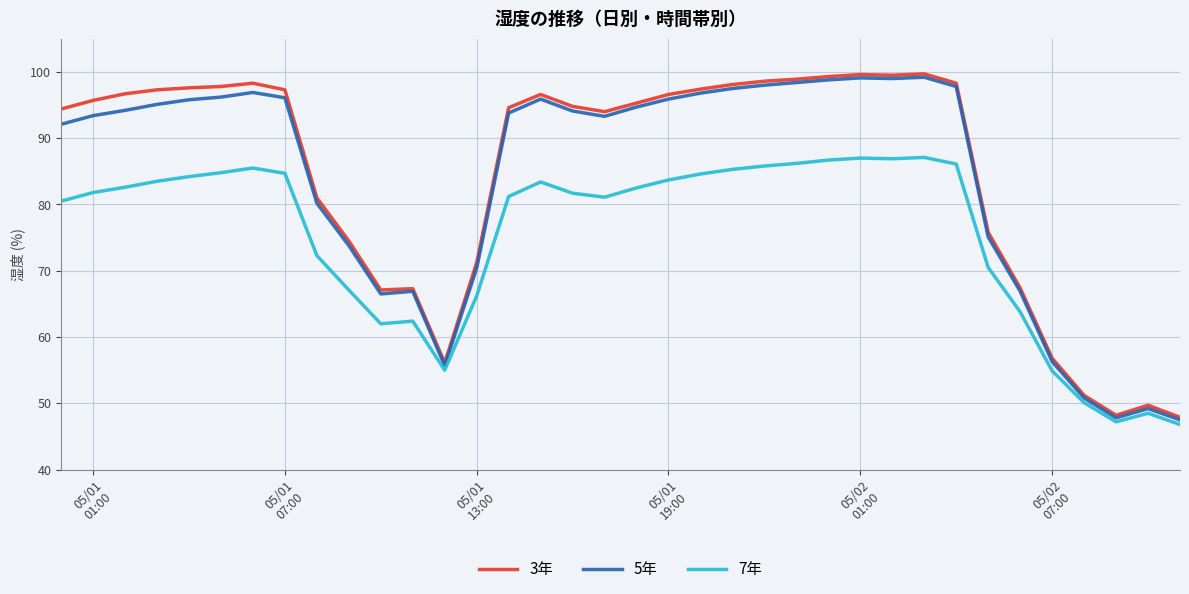

What is the smallest value displayed?

46.8